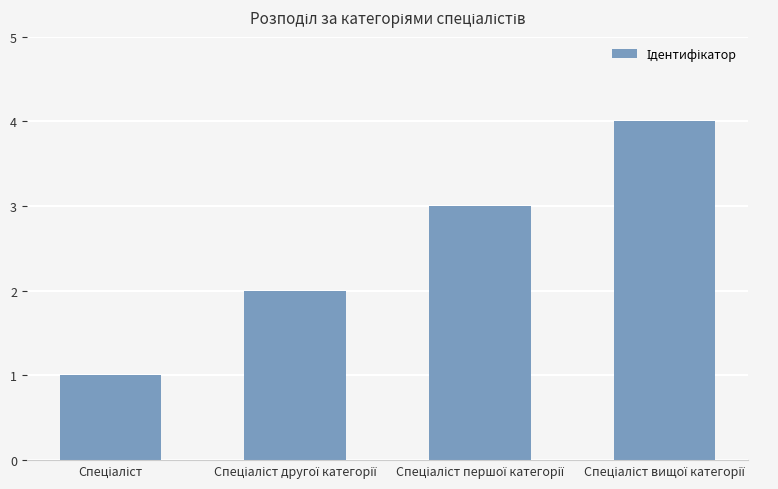

Reading left to right, extract all data points from this chart.

1	2	3	4